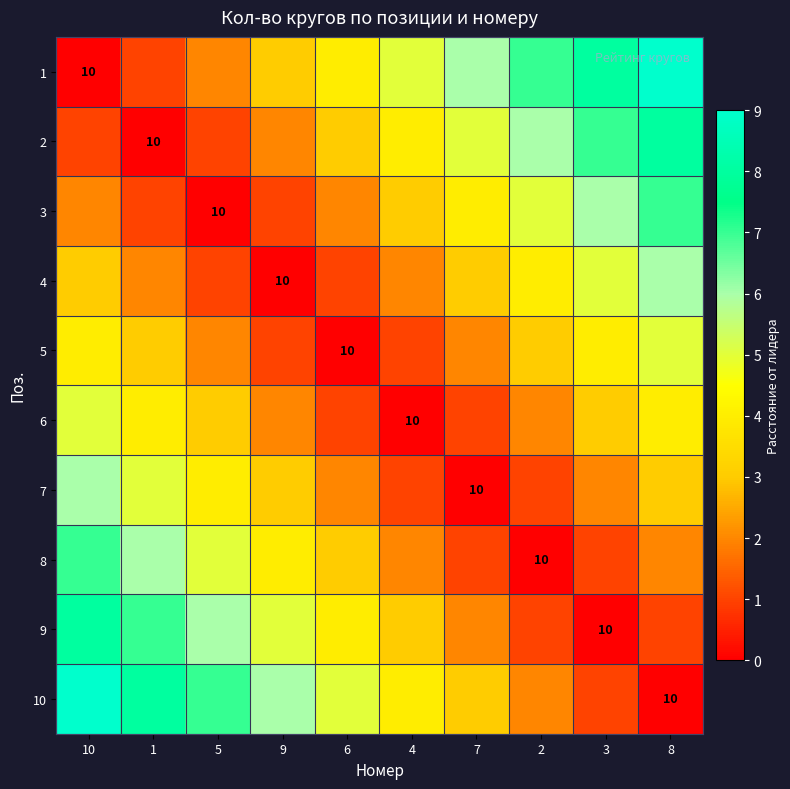

What is the difference between the second highest and minimum values in the 10 series?

8